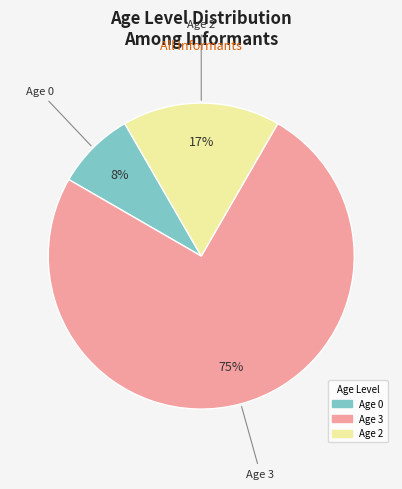

To the nearest percent, what is the difference between the largest and smallest slice percentages?

67%